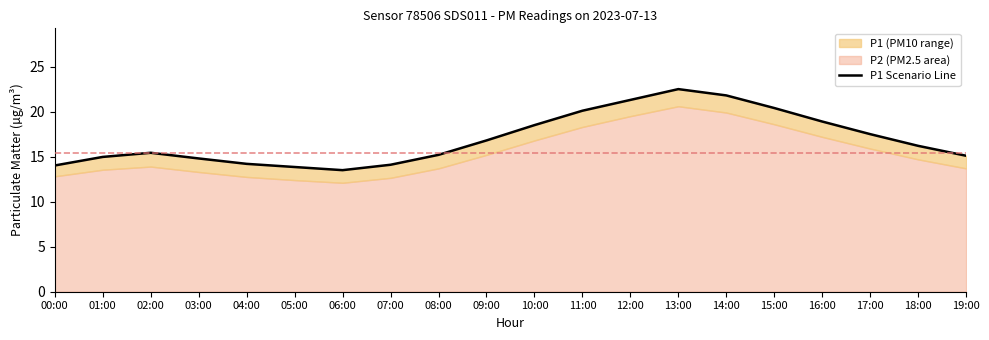

What is the sum of all values?

339.2